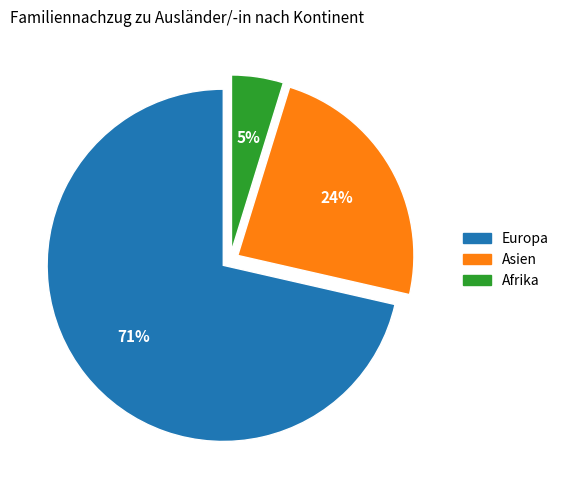

Rank the categories by value from lowest to highest.

Afrika, Asien, Europa